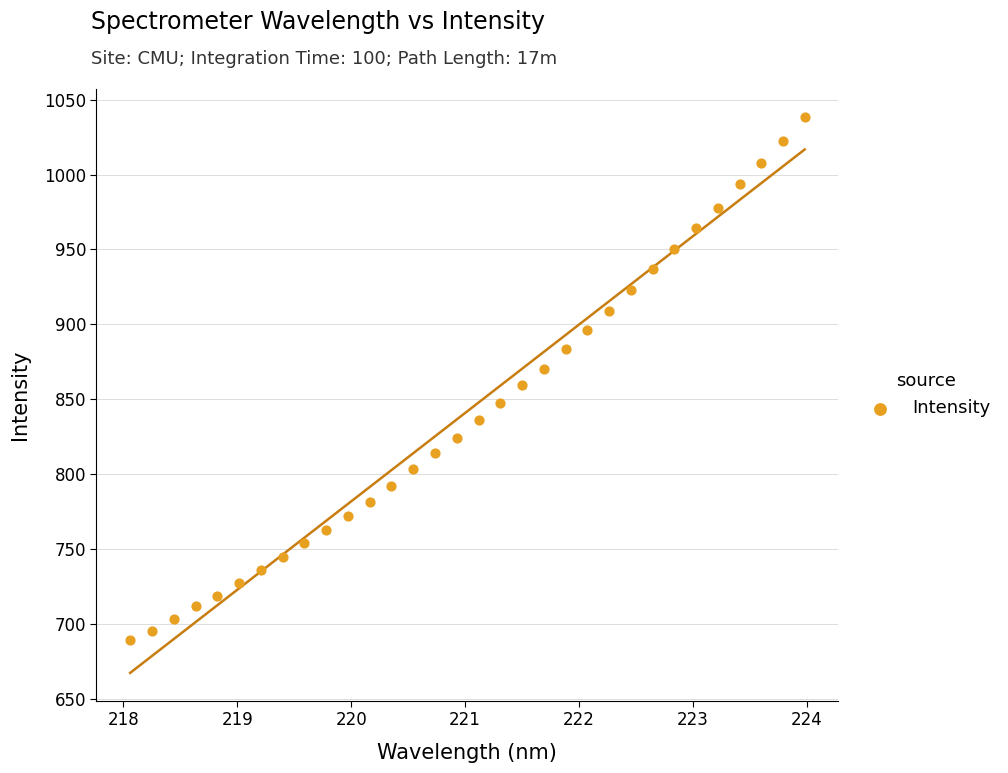

What is the range of X values (max minus min)?

5.9